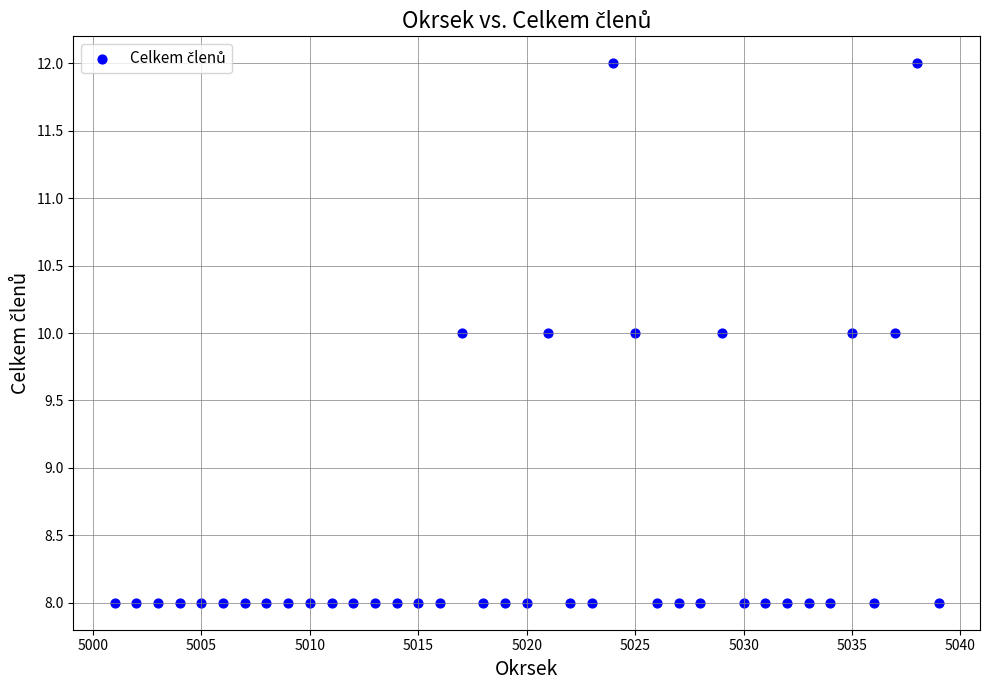

What is the range of X values (max minus min)?

38